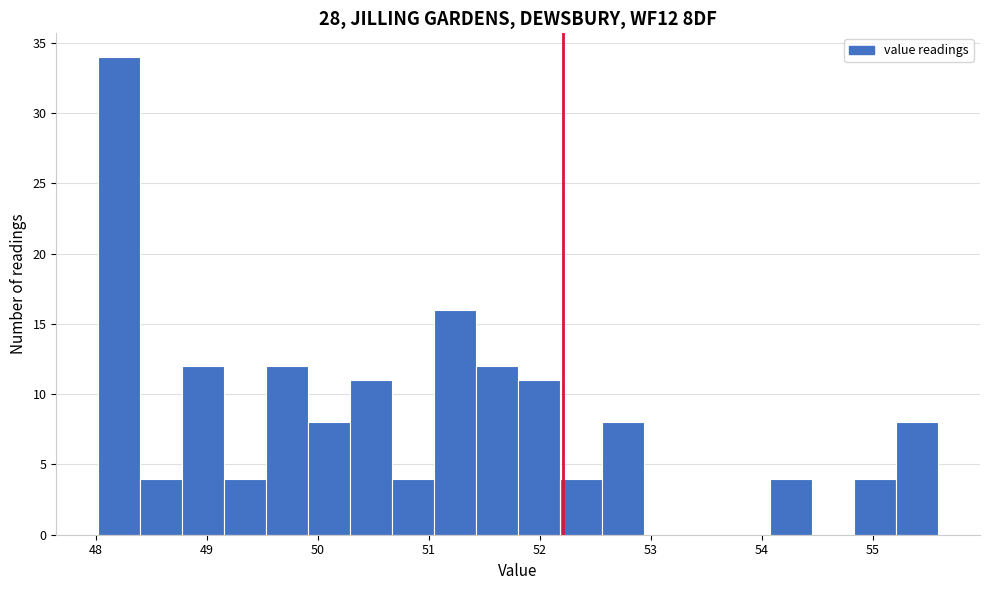

Around what value on the x-axis is the tallest bar? Give the approximate position of its centre, as read against the axis.

48.2